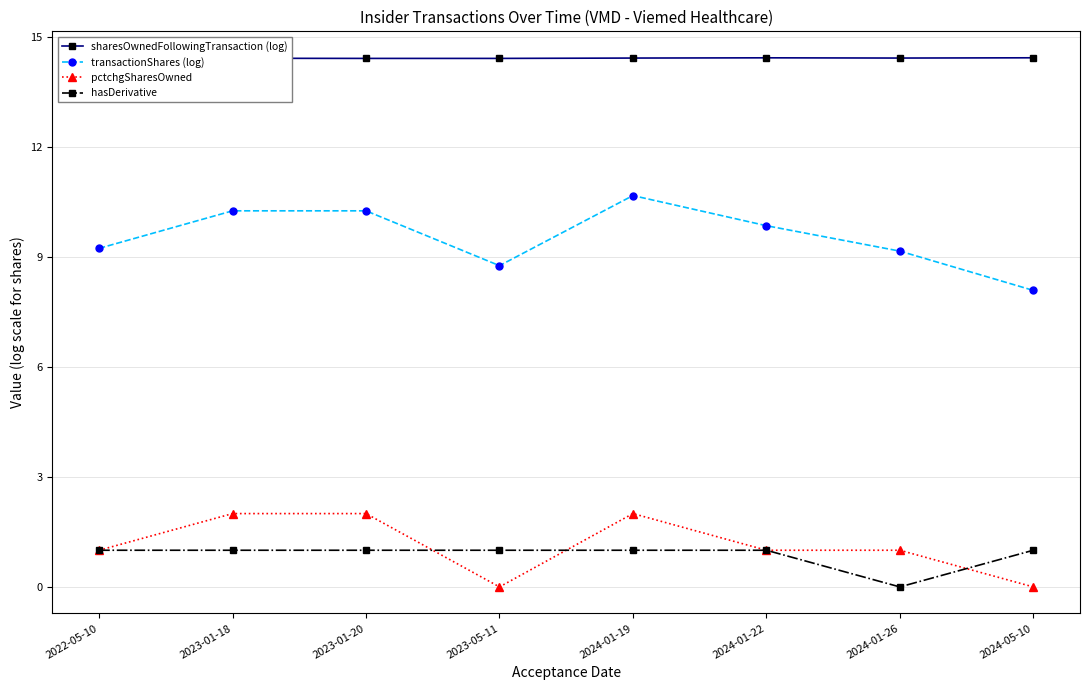

Reading right to left, extract all data points from this chart.

sharesOwnedFollowingTransaction (log): 2024-05-10=14.4	2024-01-26=14.4	2024-01-22=14.4	2024-01-19=14.4	2023-05-11=14.4	2023-01-20=14.4	2023-01-18=14.4	2022-05-10=14.4
transactionShares (log): 2024-05-10=8.1	2024-01-26=9.2	2024-01-22=9.9	2024-01-19=10.7	2023-05-11=8.8	2023-01-20=10.3	2023-01-18=10.3	2022-05-10=9.2
pctchgSharesOwned: 2024-05-10=0.0	2024-01-26=1.0	2024-01-22=1.0	2024-01-19=2.0	2023-05-11=0.0	2023-01-20=2.0	2023-01-18=2.0	2022-05-10=1.0
hasDerivative: 2024-05-10=1.0	2024-01-26=0.0	2024-01-22=1.0	2024-01-19=1.0	2023-05-11=1.0	2023-01-20=1.0	2023-01-18=1.0	2022-05-10=1.0